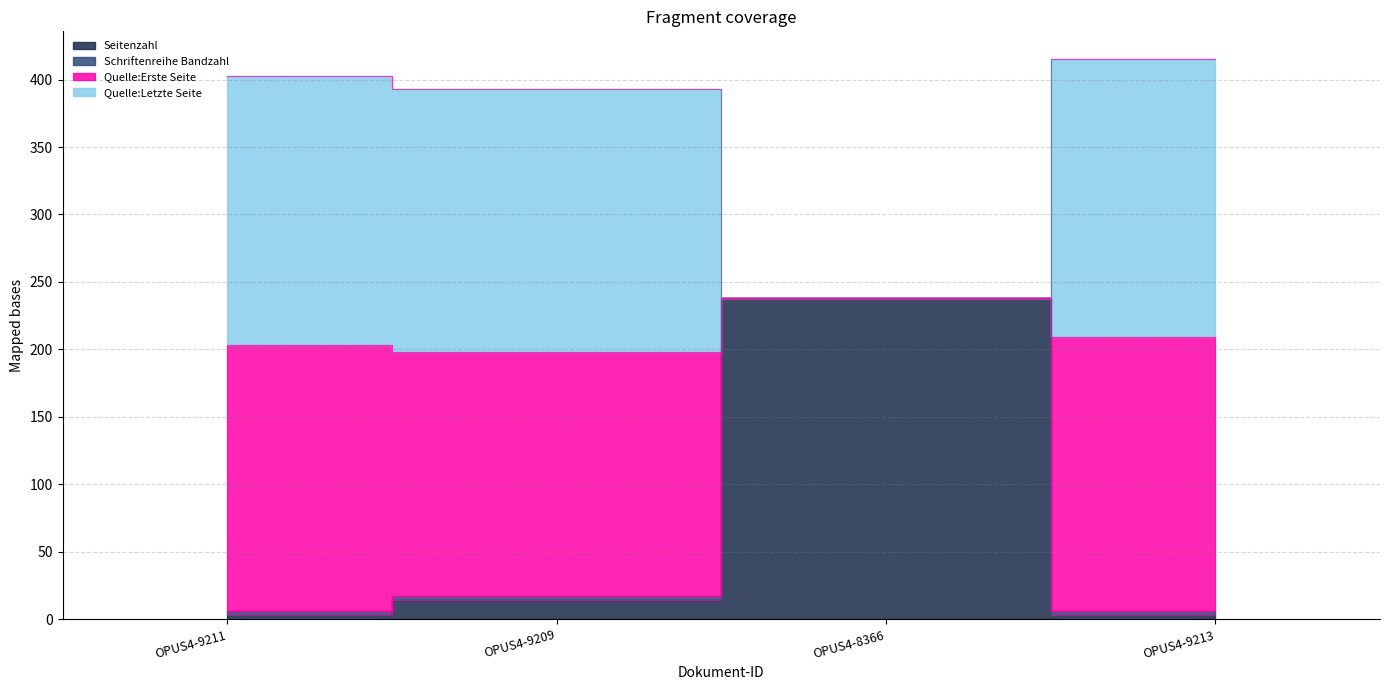

True or false: Schriftenreihe Bandzahl and Seitenzahl cross at least once.

False